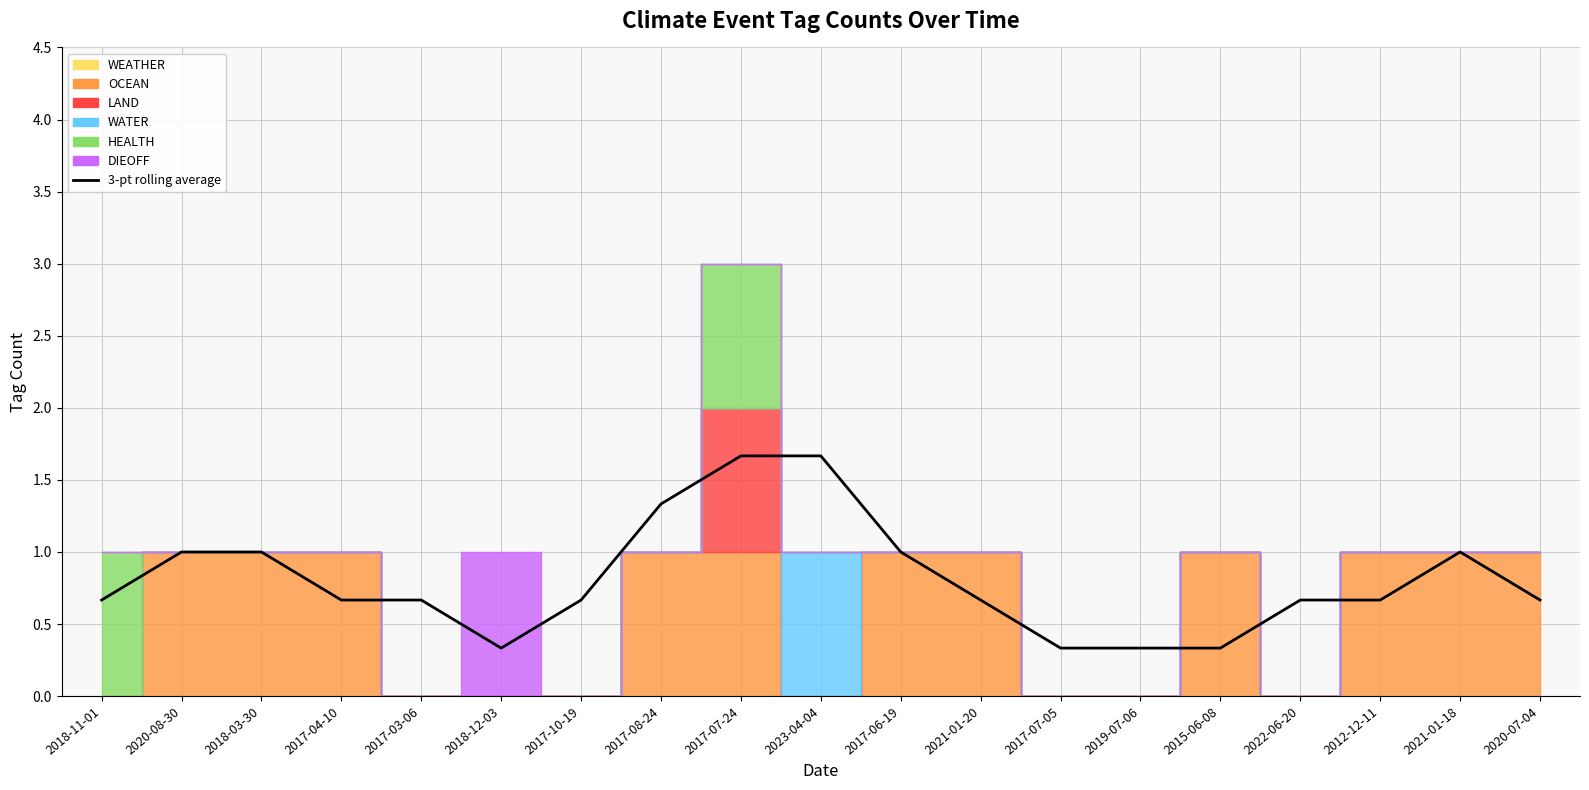

What position from the left is 2018-11-01?

1